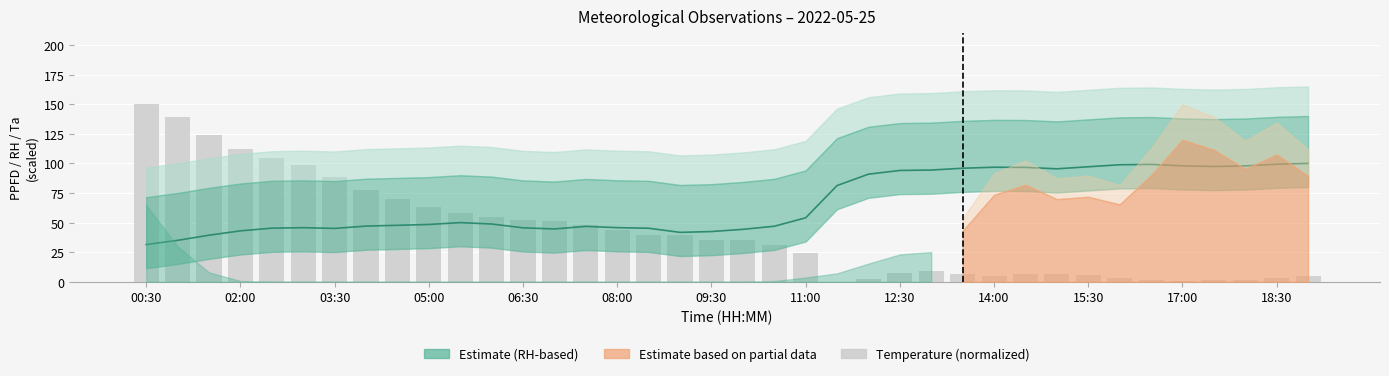

Reading left to right, transcribe all the data shown in this chart.

150.0	139.1	124.3	112.0	104.6	98.6	88.1	77.4	70.1	63.5	57.8	54.6	52.1	51.1	48.0	43.8	39.8	39.4	35.0	35.1	31.2	24.3	0.0	2.6	7.8	9.3	6.5	5.2	6.2	6.5	5.3	3.0	1.7	1.1	1.2	1.7	3.2	5.2